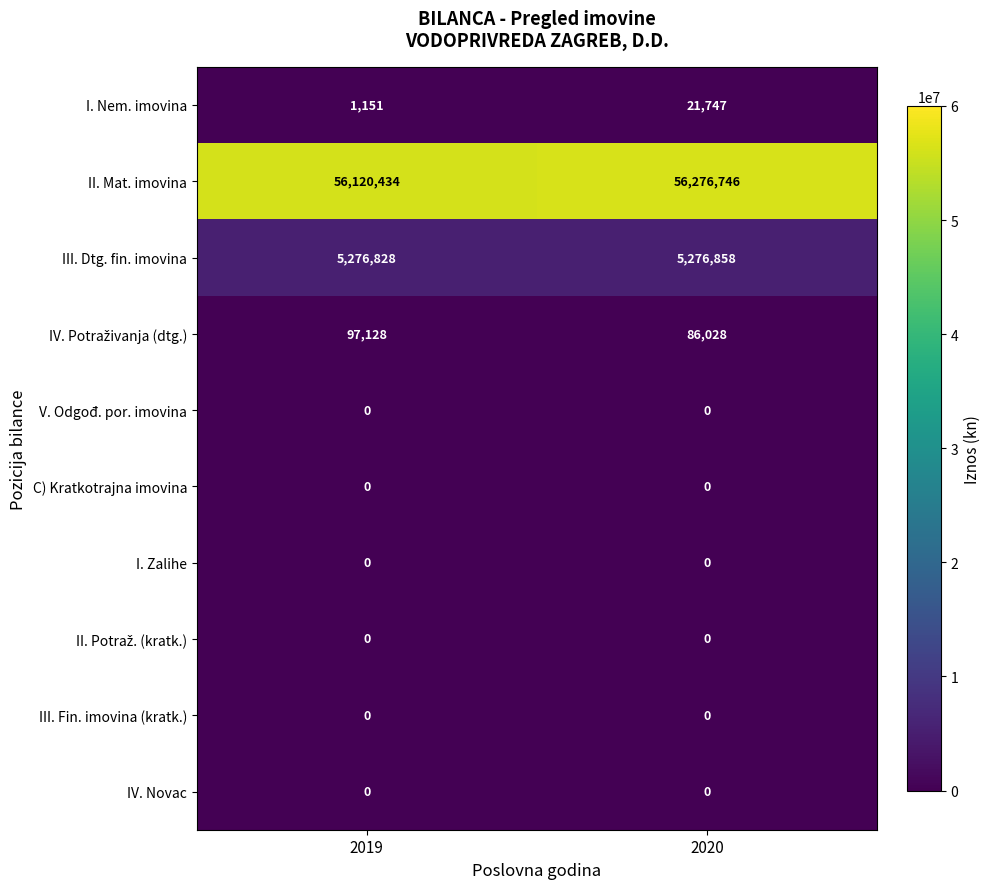

Which label corresponds to the largest value in the chart?

2020